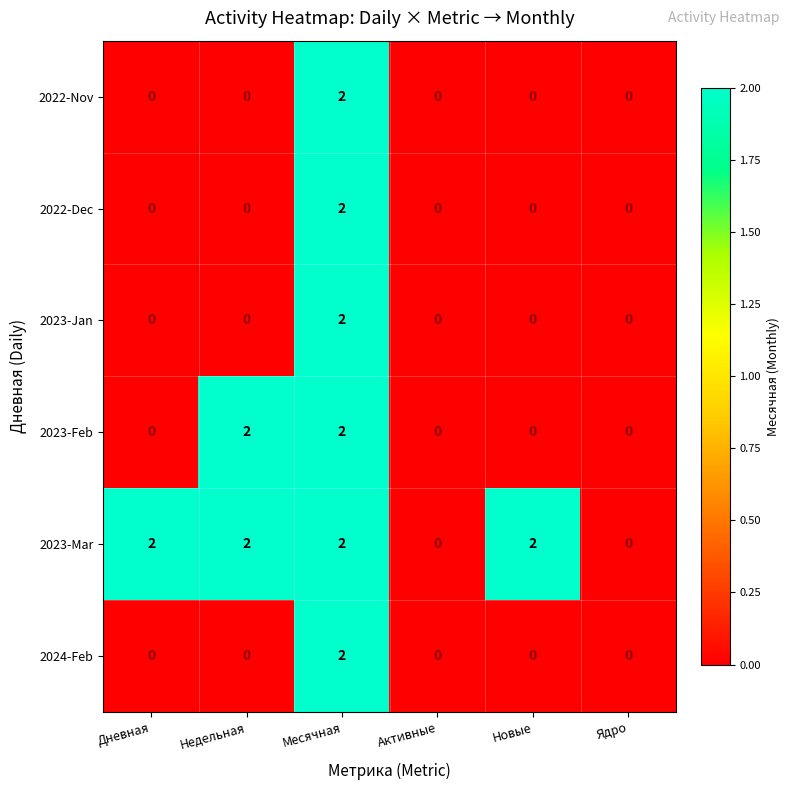

How many 2022-Dec values are between 0 and 1?

5